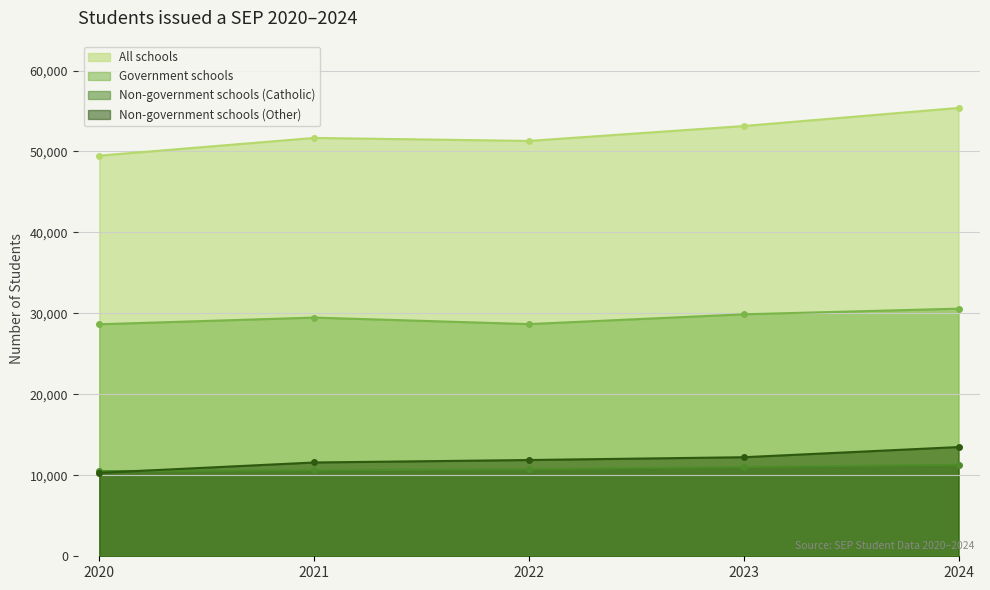

Count the number of data series in this chart.

4